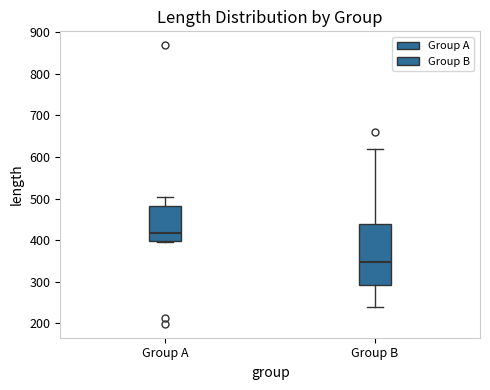

Reading left to right, read every box against the y-axis: the position of its median line, the range the box covers, and the ends of its whiskers. The values are not printed on the chart, so give them approximately, as read against the axis.

Group A: median 420, box 400 to 480, whiskers 390 to 500
Group B: median 350, box 290 to 440, whiskers 240 to 620